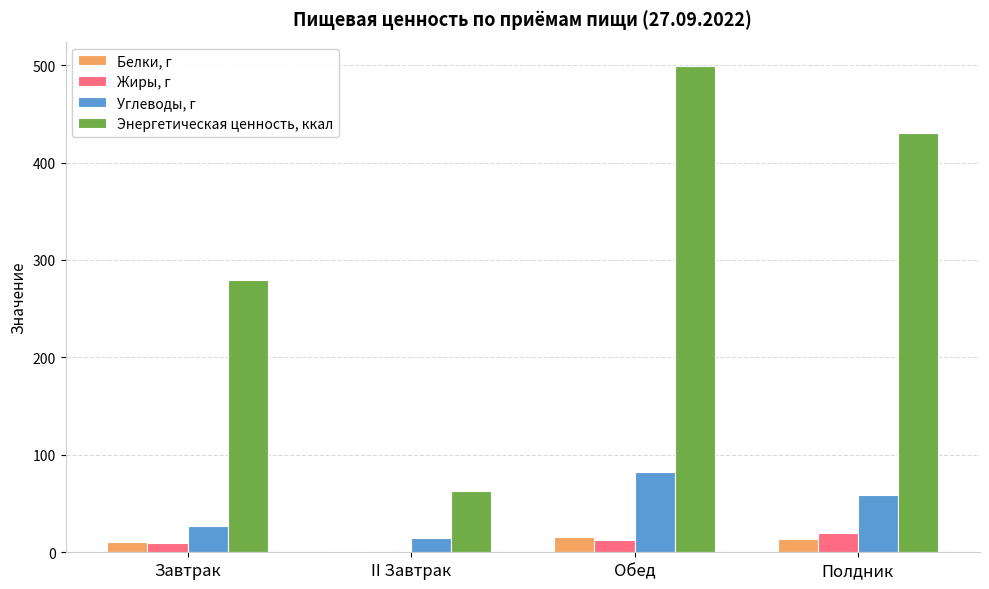

True or false: Углеводы, г has a value of 17.7 at Обед.

False